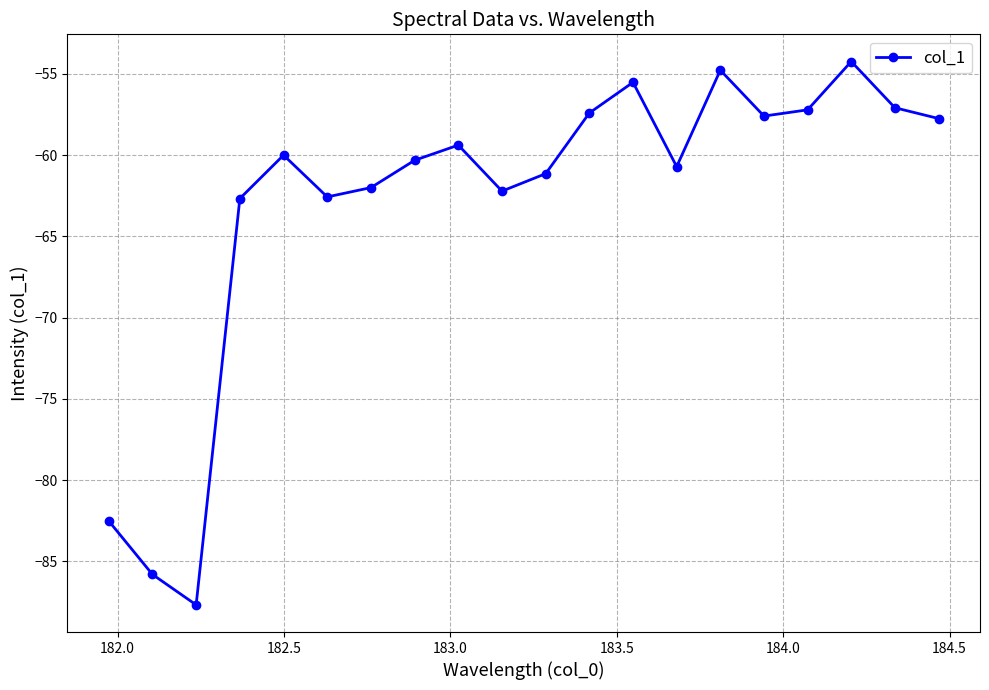

What is the maximum value shown in the chart?

-54.2